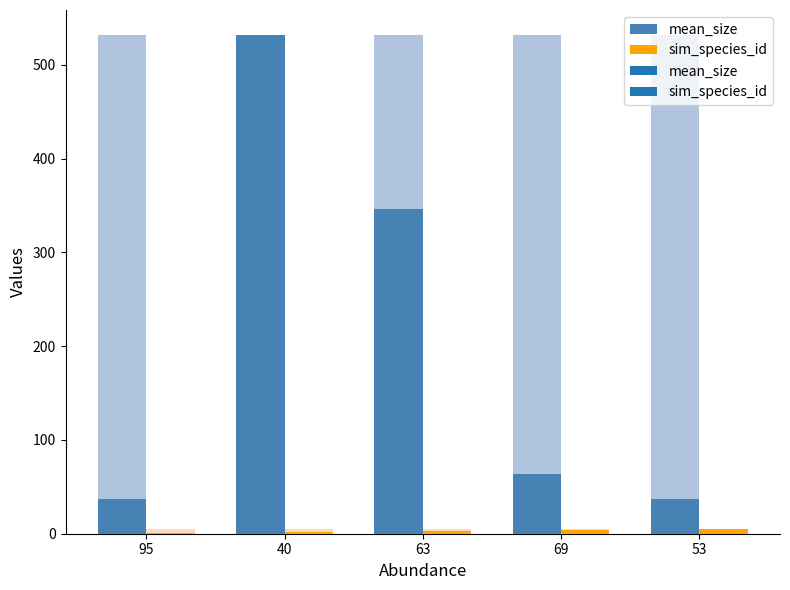

List the series in order of their peak value, lowest first.

sim_species_id, mean_size